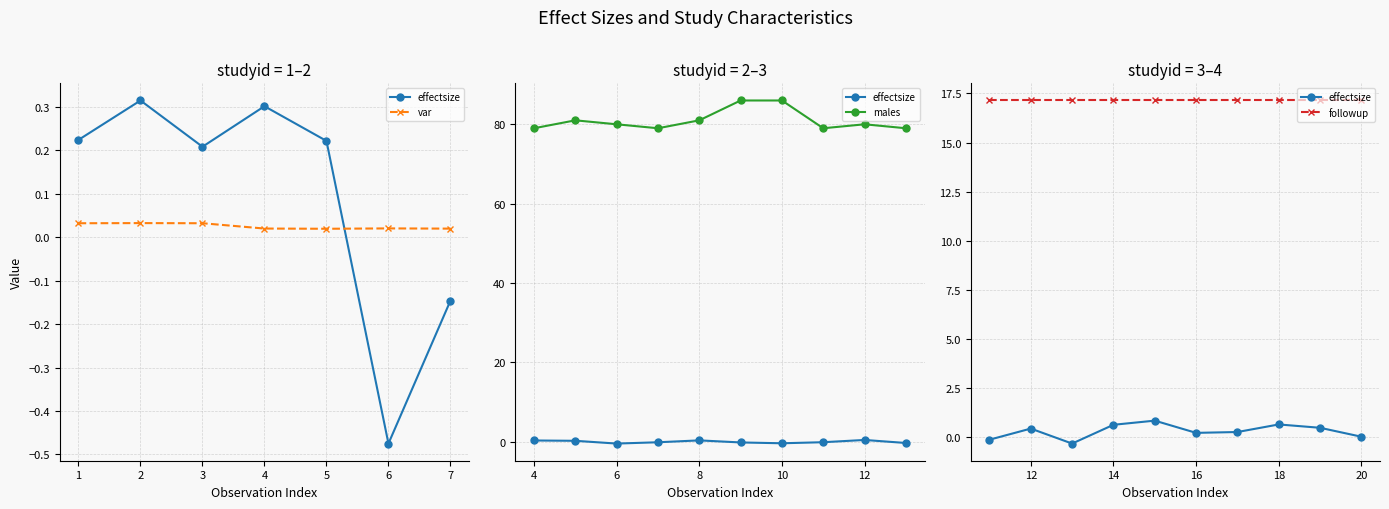

How many categories are shown in the chart?

20